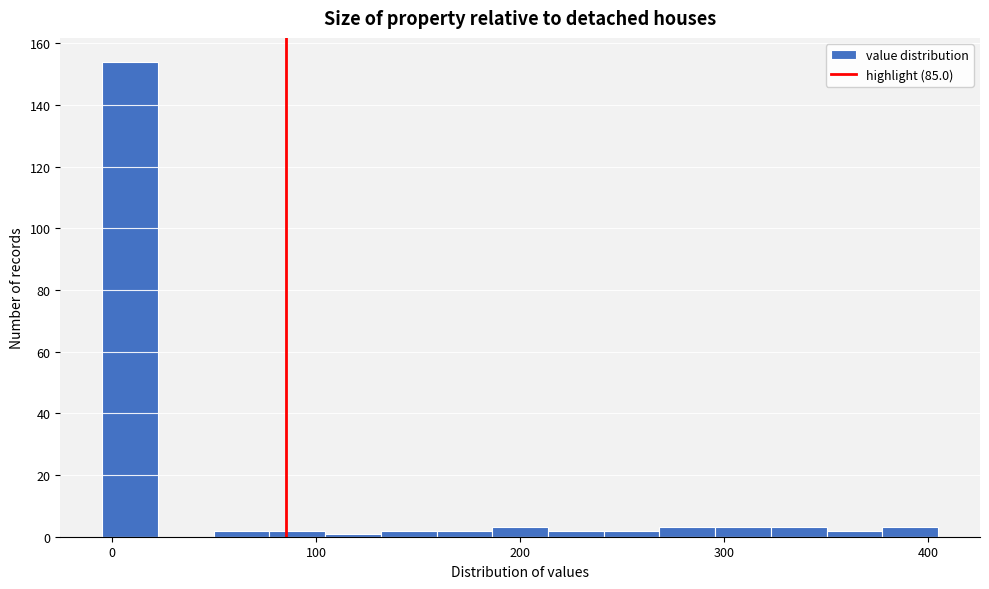

Read against the x-axis, roughly where is the centre of the tallest bar?

10